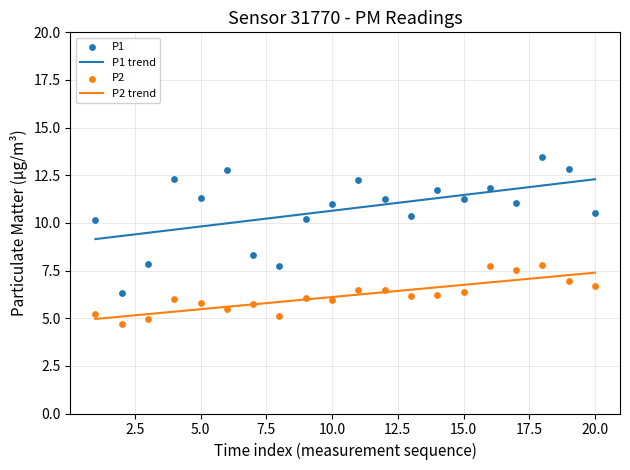

True or false: P1 trend and P2 trend cross at least once.

False